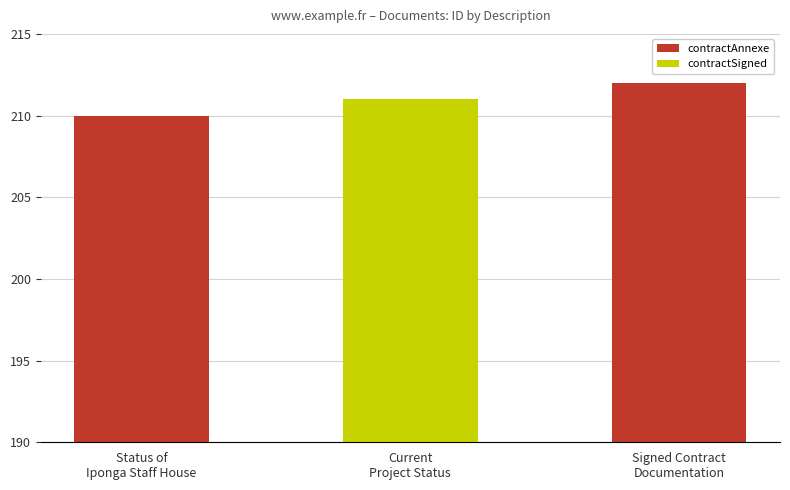

Reading right to left, list all the values displayed in this chart.

Signed Contract
Documentation=212	Current
Project Status=211	Status of
Iponga Staff House=210